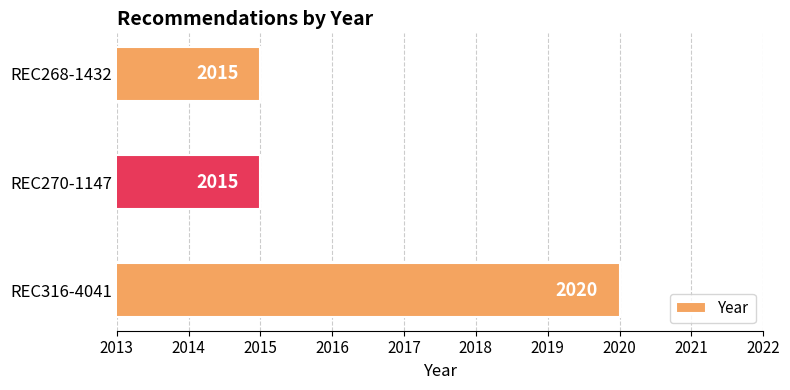

What is the average value?

2017